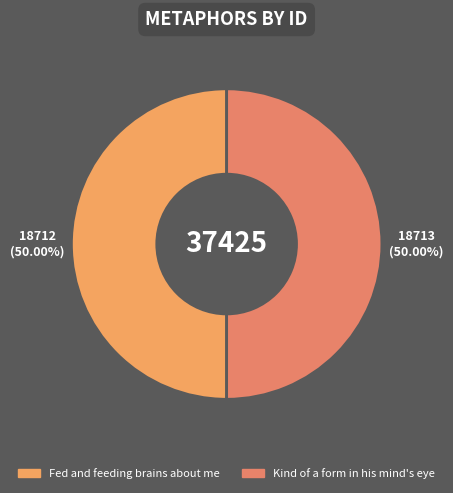

To the nearest percent, what is the combined percentage of Fed and feeding brains about me and Kind of a form in his mind's eye?

100%